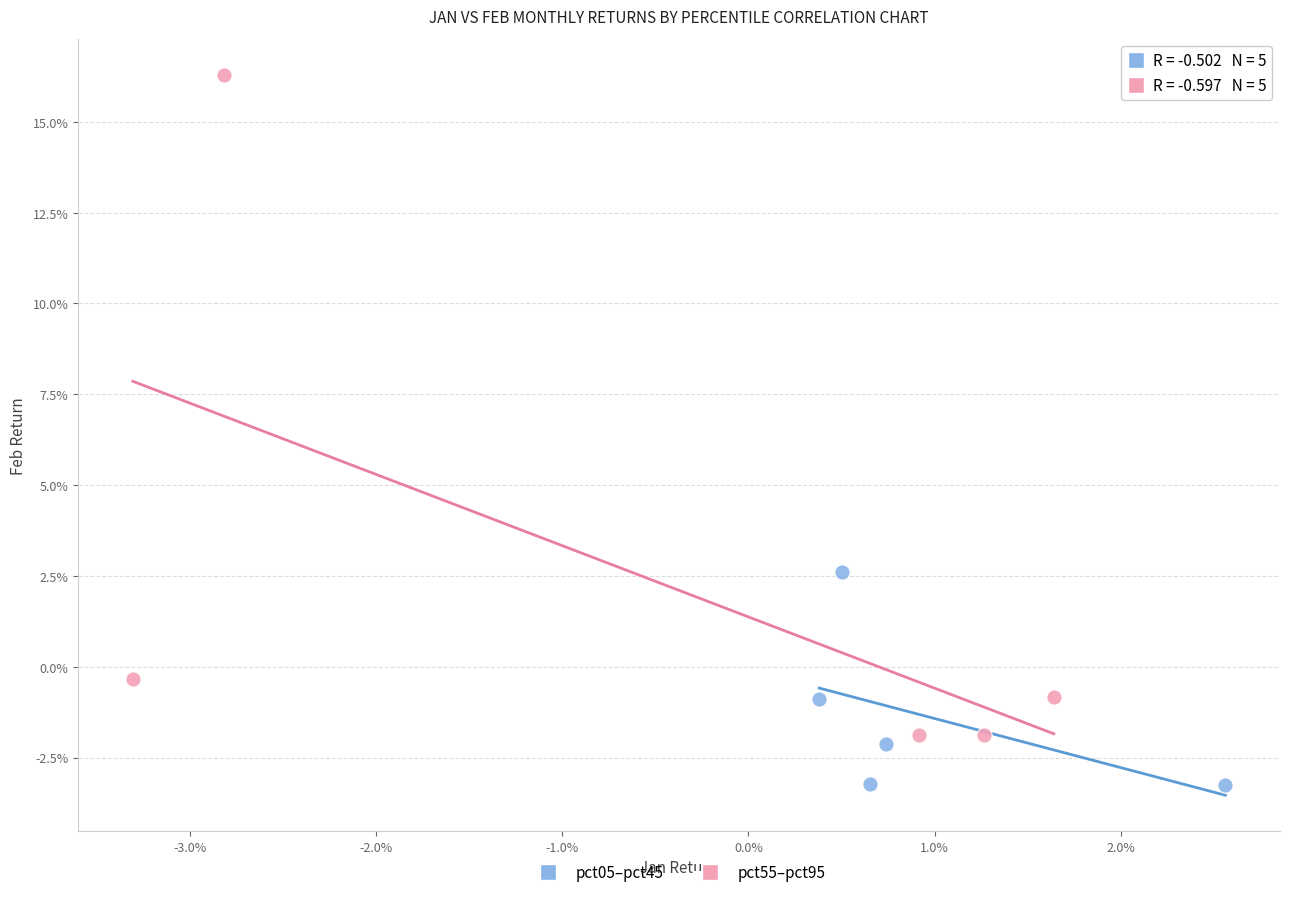

Which series contains the lowest Y value?

pct05–pct45